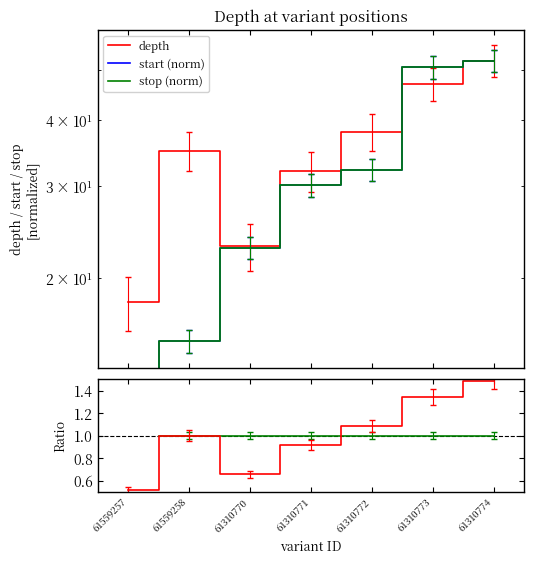

What is the maximum value for depth/mean?

1.5